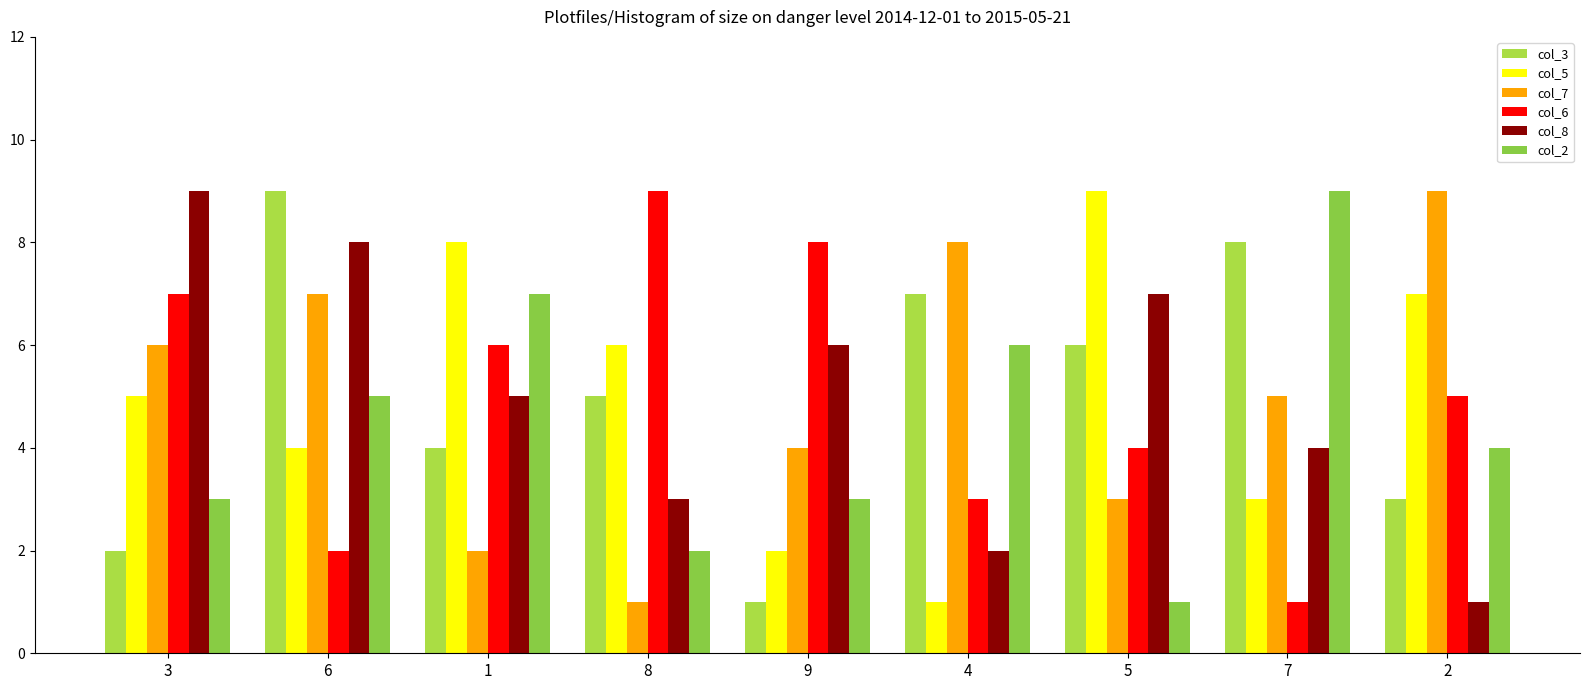

Count the col_7 values in the range 3 to 7.

5